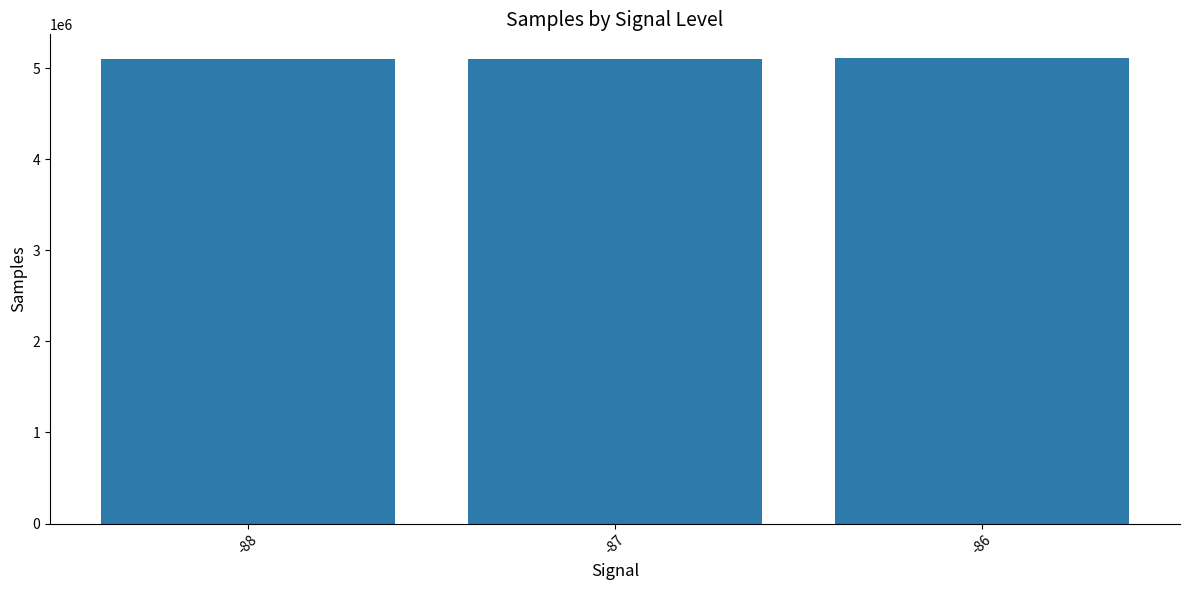

The value at -87 is 5107321. True or false?

True